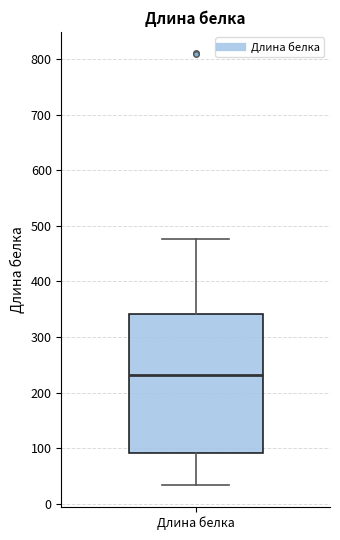

Read this box plot against the y-axis: the position of the median line, the range covered by the box, and the ends of both whiskers. The values are not printed on the chart, so give them approximately, as read against the axis.

median 230, box 90 to 340, whiskers 30 to 480